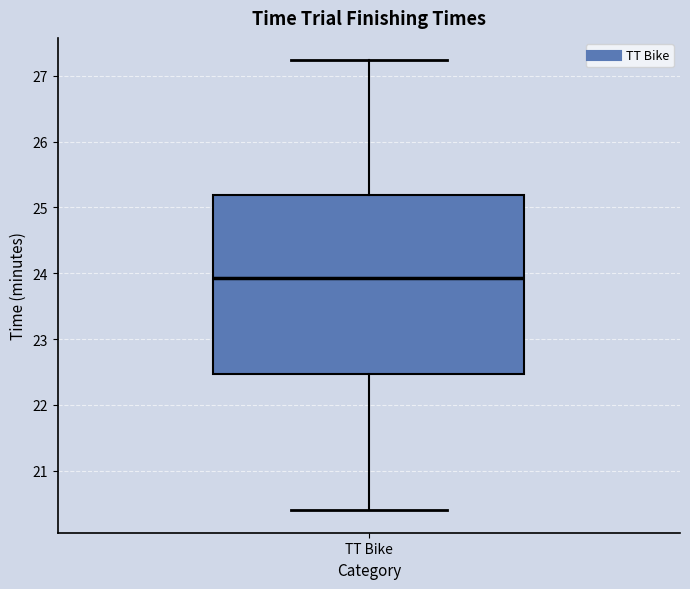

Where does the median line of the box for TT Bike sit on the y-axis? The values are not printed on the chart, so give them approximately, as read against the axis.

23.9